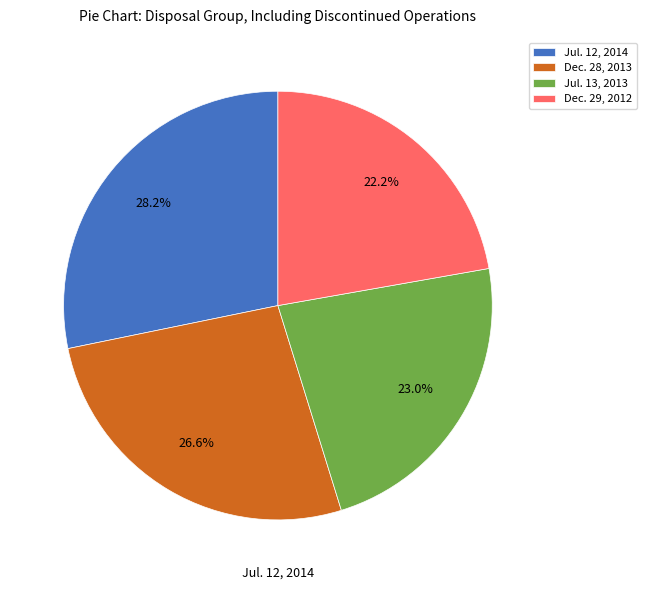

Is Jul. 13, 2013 the majority of the pie?

No